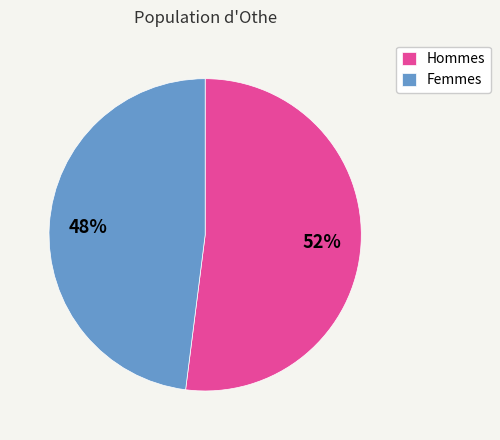

Do Hommes and Femmes together represent more than half of the pie?

Yes